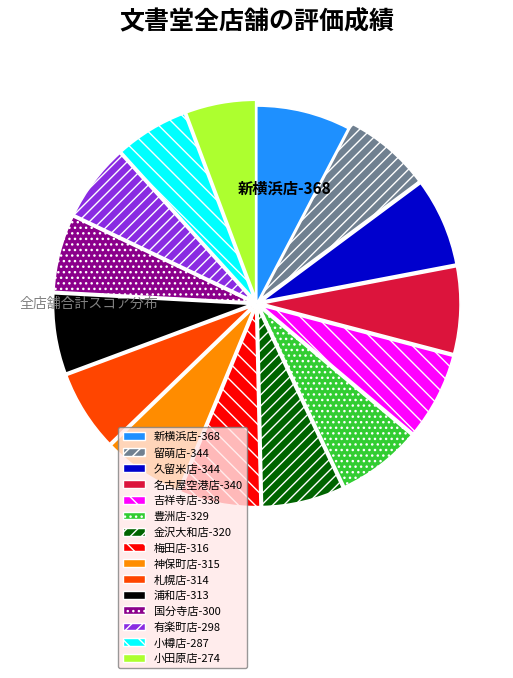

Is there any slice that represents more than half of the pie?

No